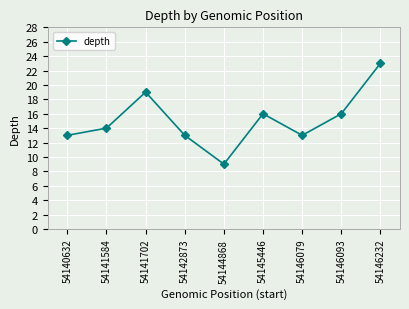

What is the value of the 5th point from the left?

9